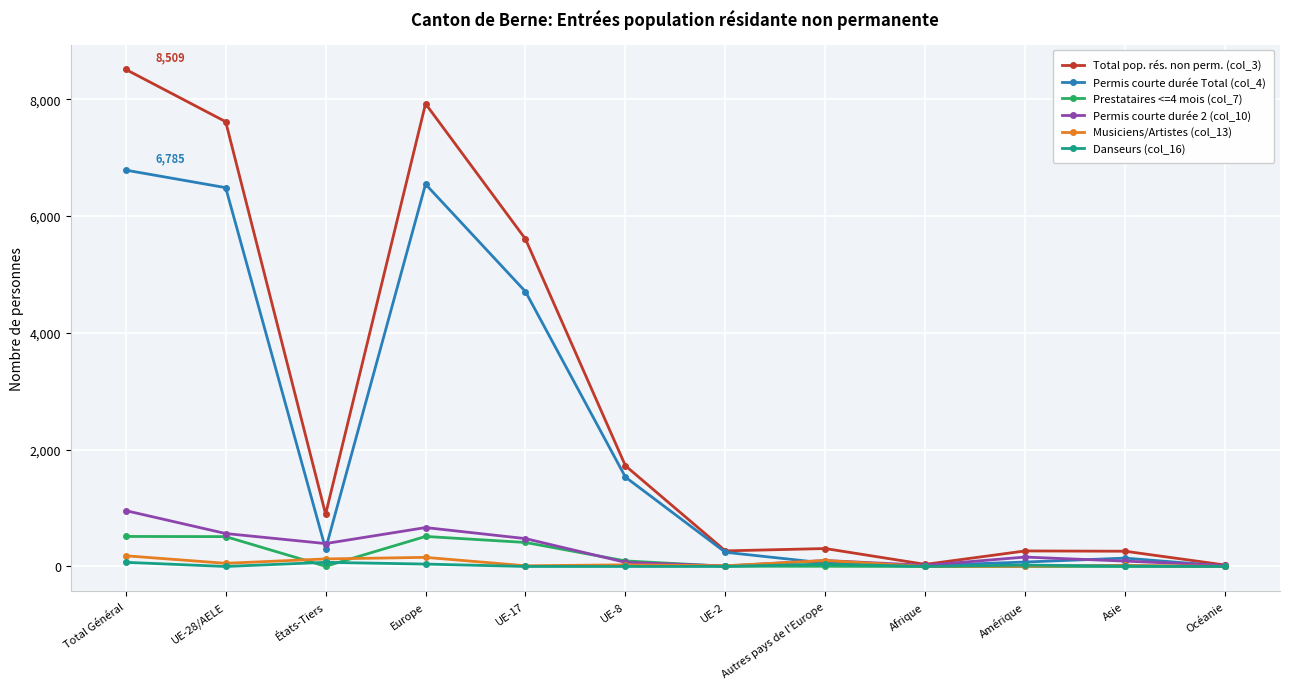

What is the difference between the maximum and minimum values in the Prestataires <=4 mois (col_7) series?

514